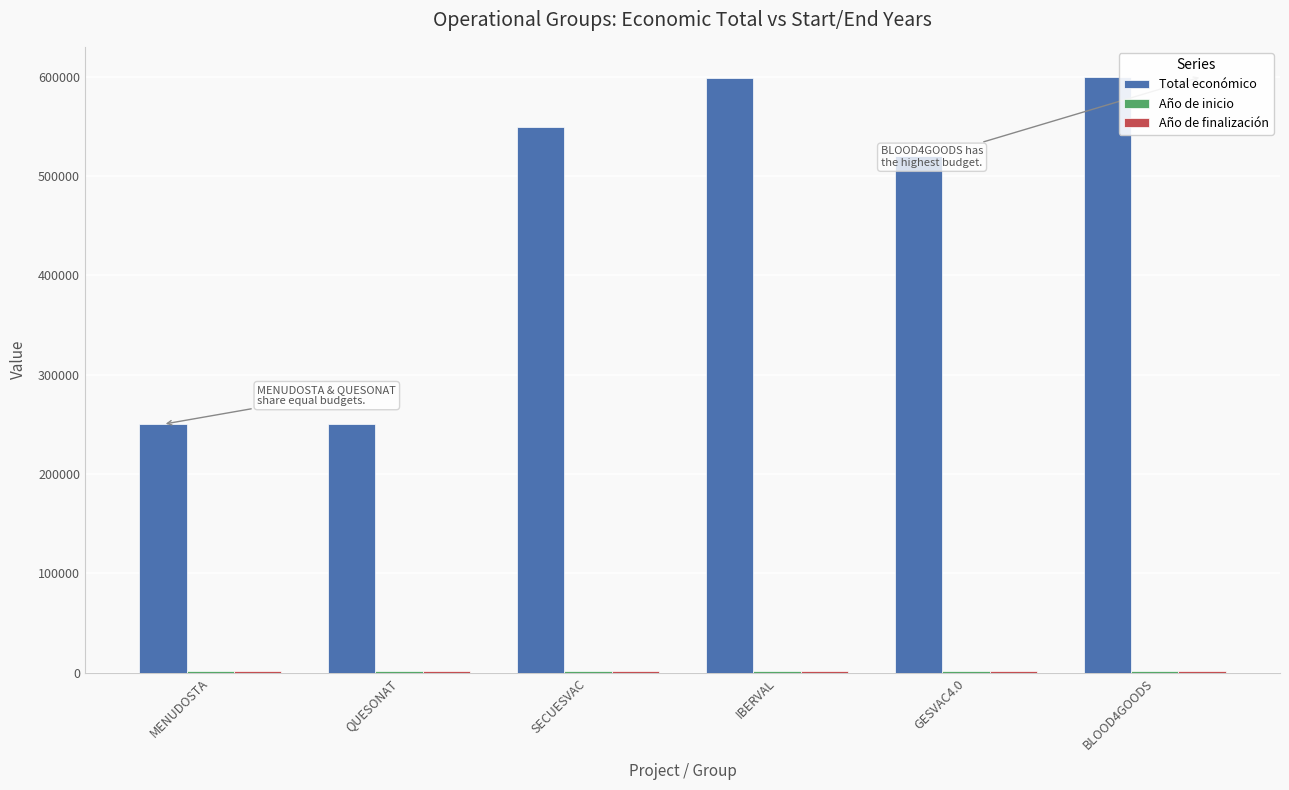

Which series has the largest range (max minus min)?

Total económico